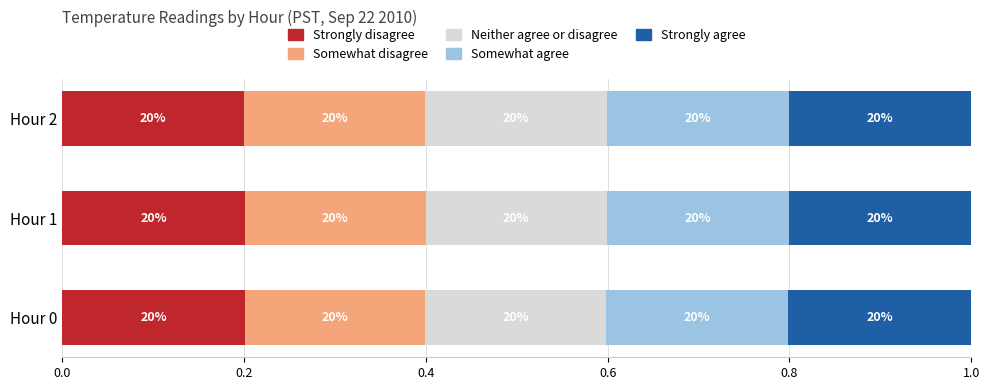

What are all the series names shown in the legend?

Strongly disagree, Somewhat disagree, Neither agree or disagree, Somewhat agree, Strongly agree